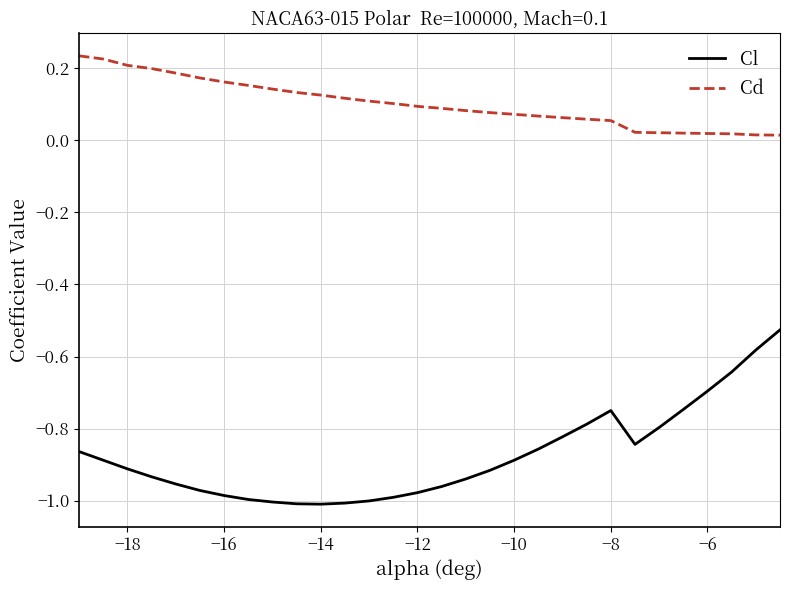

Which series has the largest total across all categories?

Cd